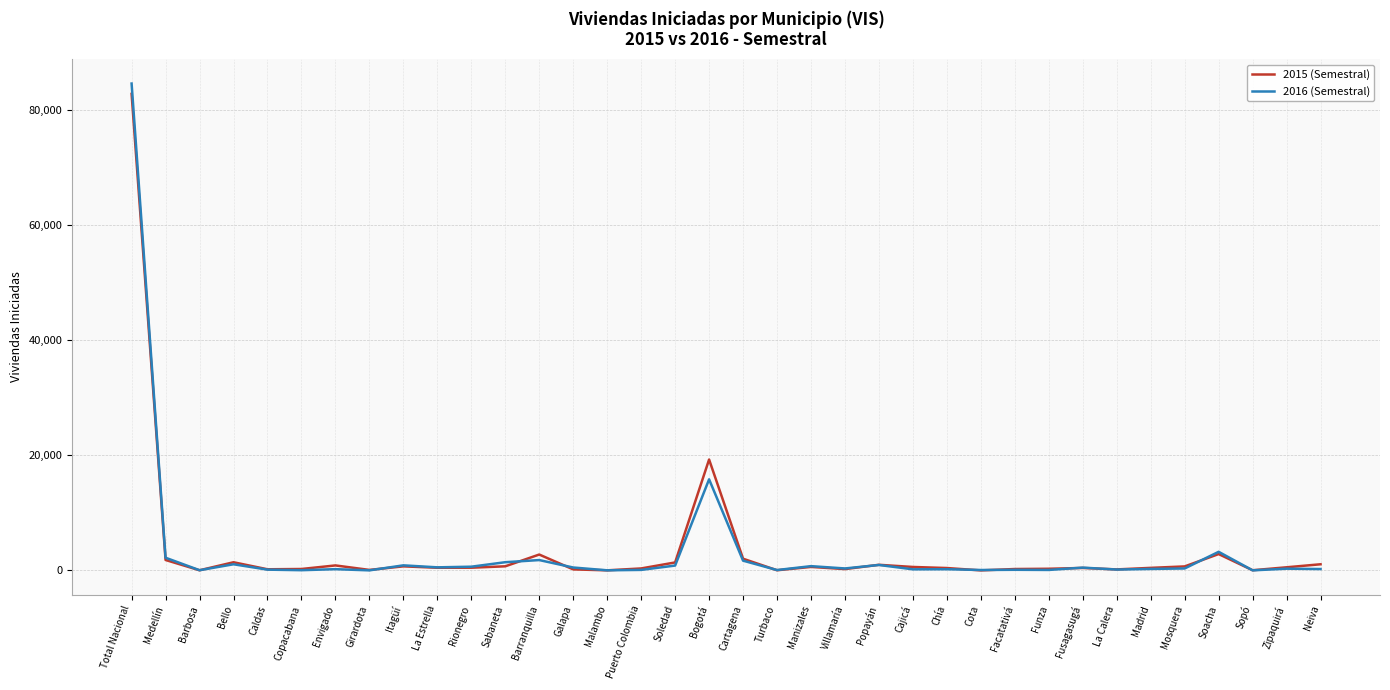

Which category has the highest value in the 2016 (Semestral) series?

Total Nacional